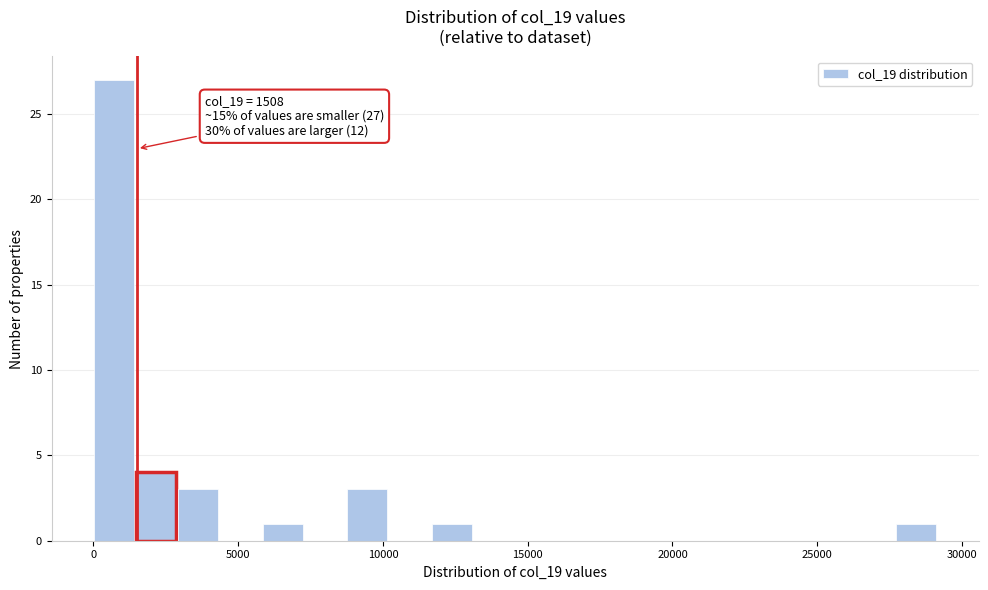

Read against the x-axis, roughly where is the centre of the tallest bar?

500